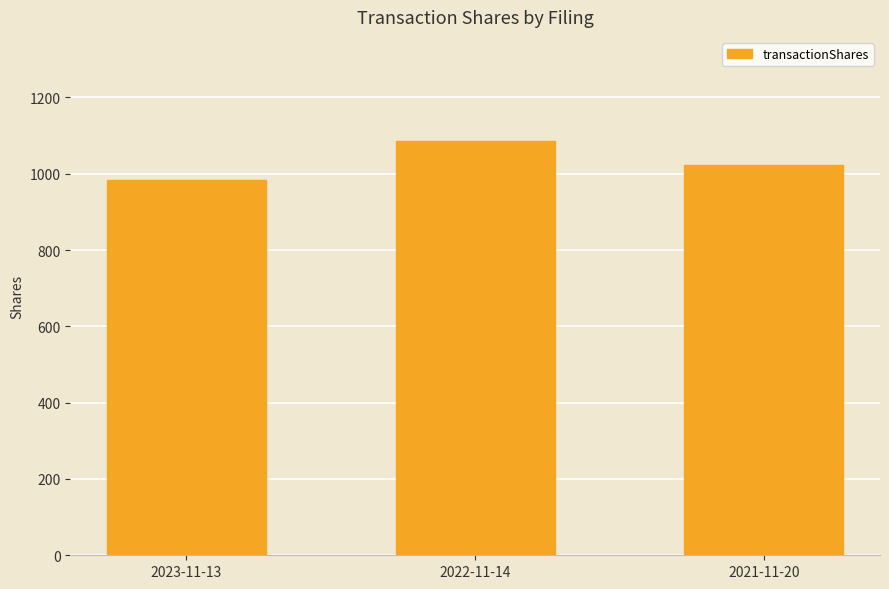

Which label corresponds to the largest value in the chart?

2022-11-14